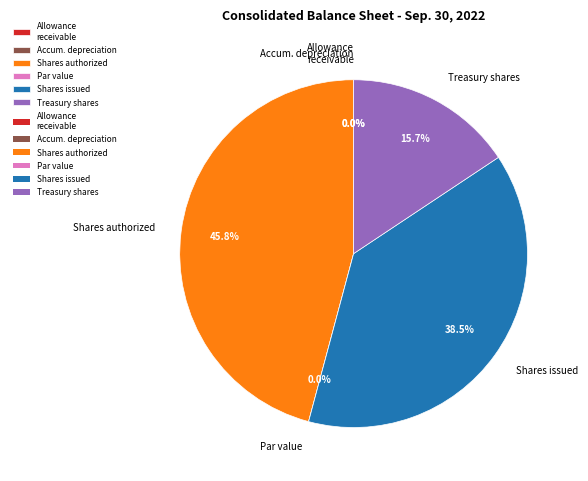

Does any single category account for the majority?

No